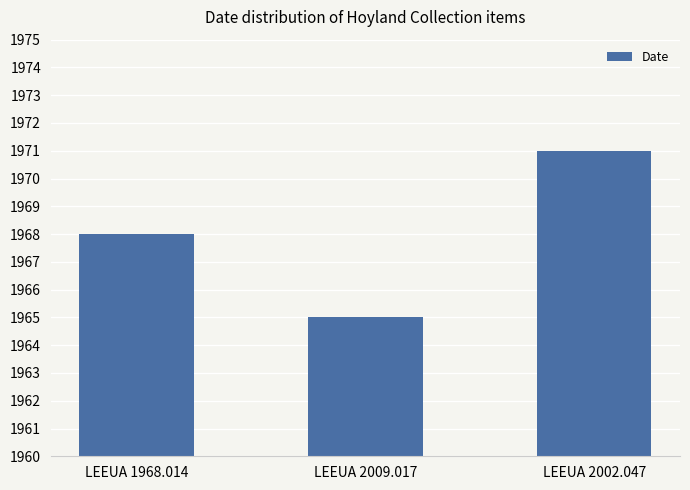

What is the approximate value at LEEUA 2009.017?

1965